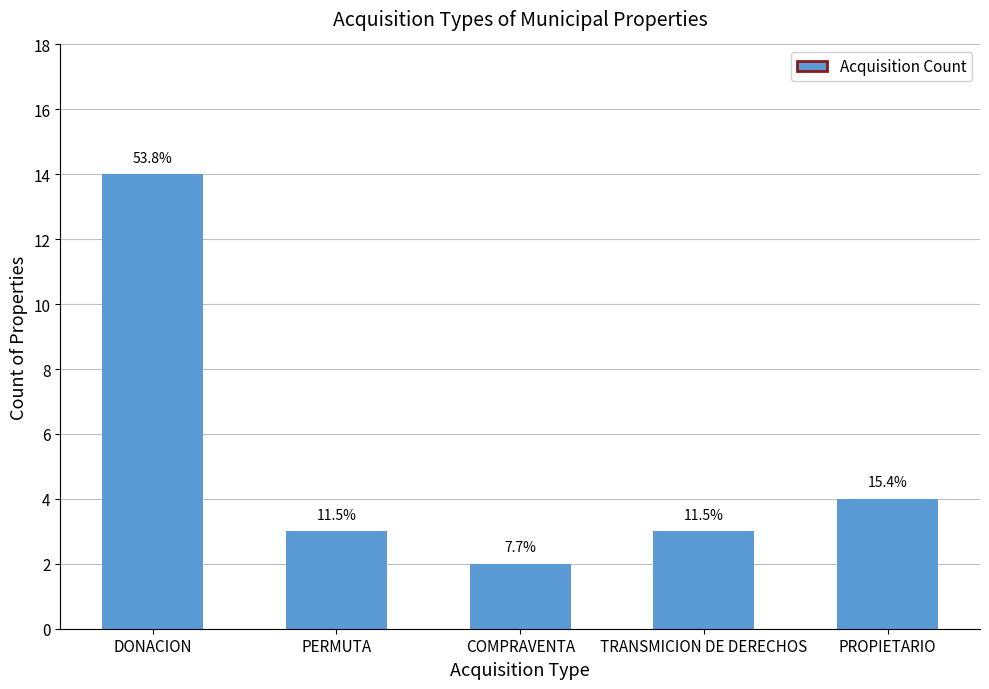

What is the difference between the values at COMPRAVENTA and PROPIETARIO?

2